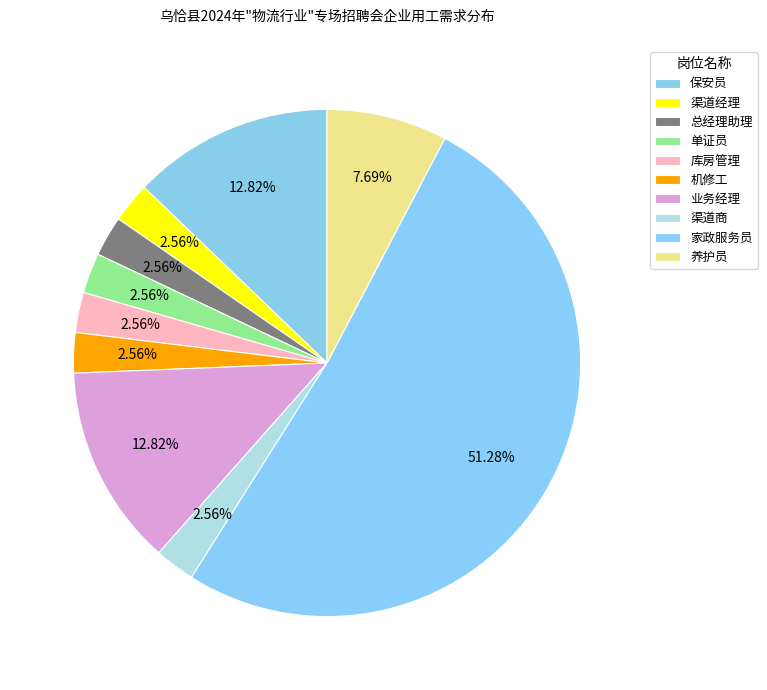

Does any single category account for the majority?

Yes